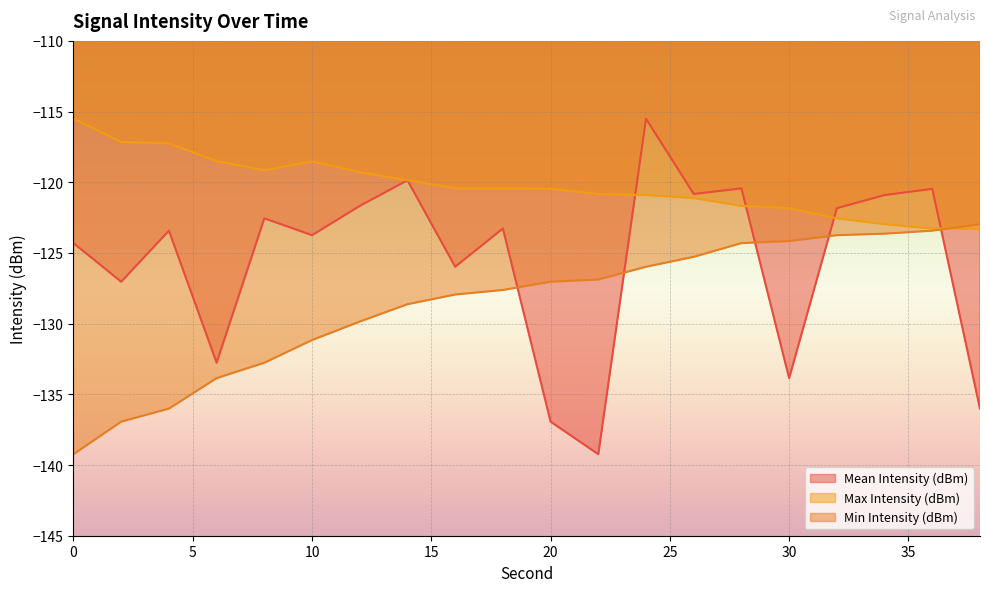

What is the lowest value of the Mean Intensity (dBm) series?

-139.2